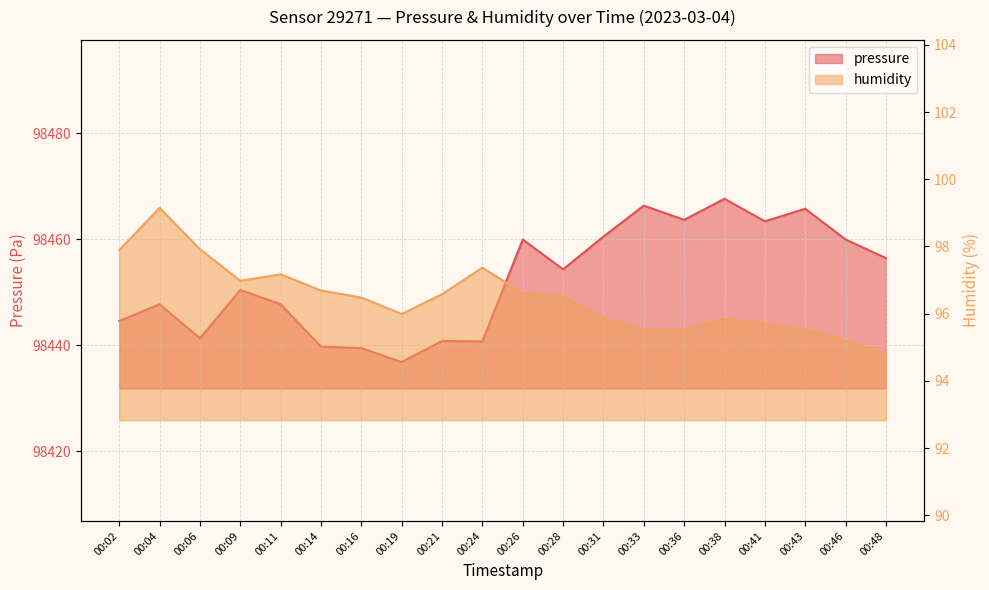

Rank the series at 00:36 from lowest to highest value.

humidity, pressure